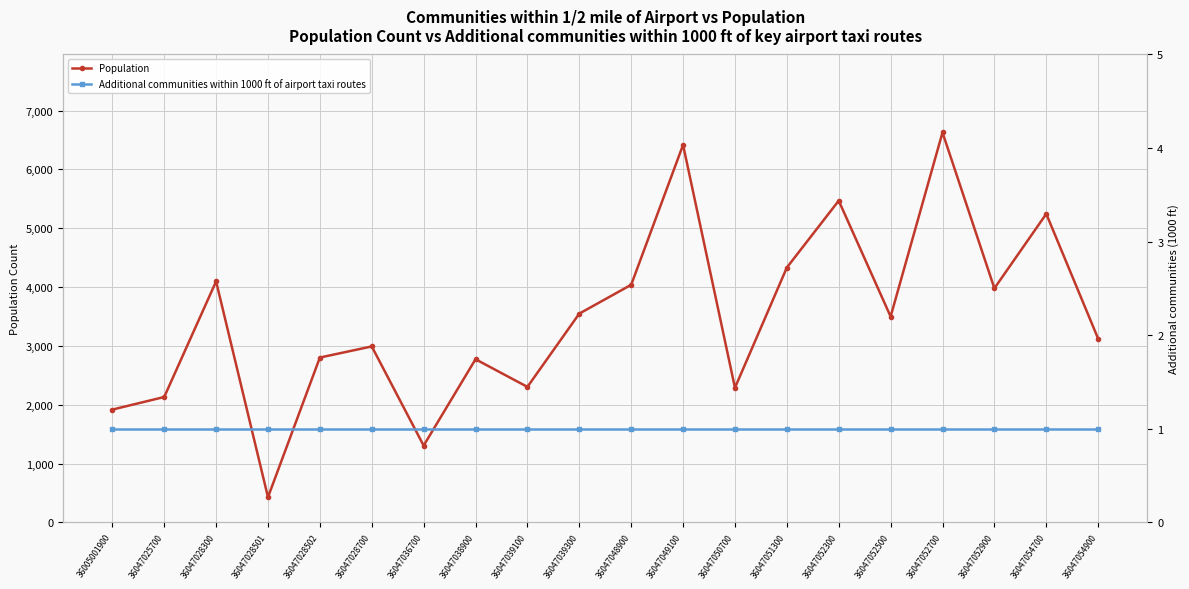

Reading left to right, what are all the values shown in this chart?

Population: 1917	2131	4097	428	2802	2991	1305	2773	2303	3549	4039	6418	2288	4332	5469	3499	6629	3979	5245	3122
Additional communities within 1000 ft of airport taxi routes: 1	1	1	1	1	1	1	1	1	1	1	1	1	1	1	1	1	1	1	1